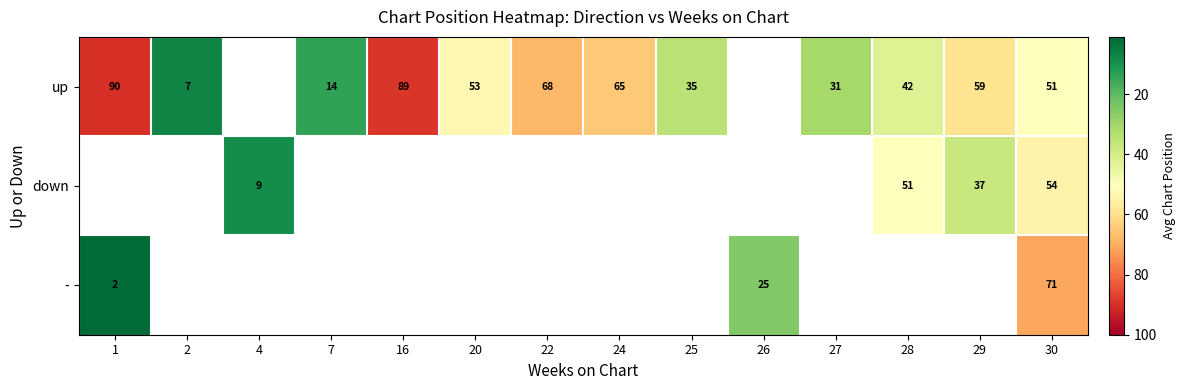

What is the maximum value shown in the chart?

90.0